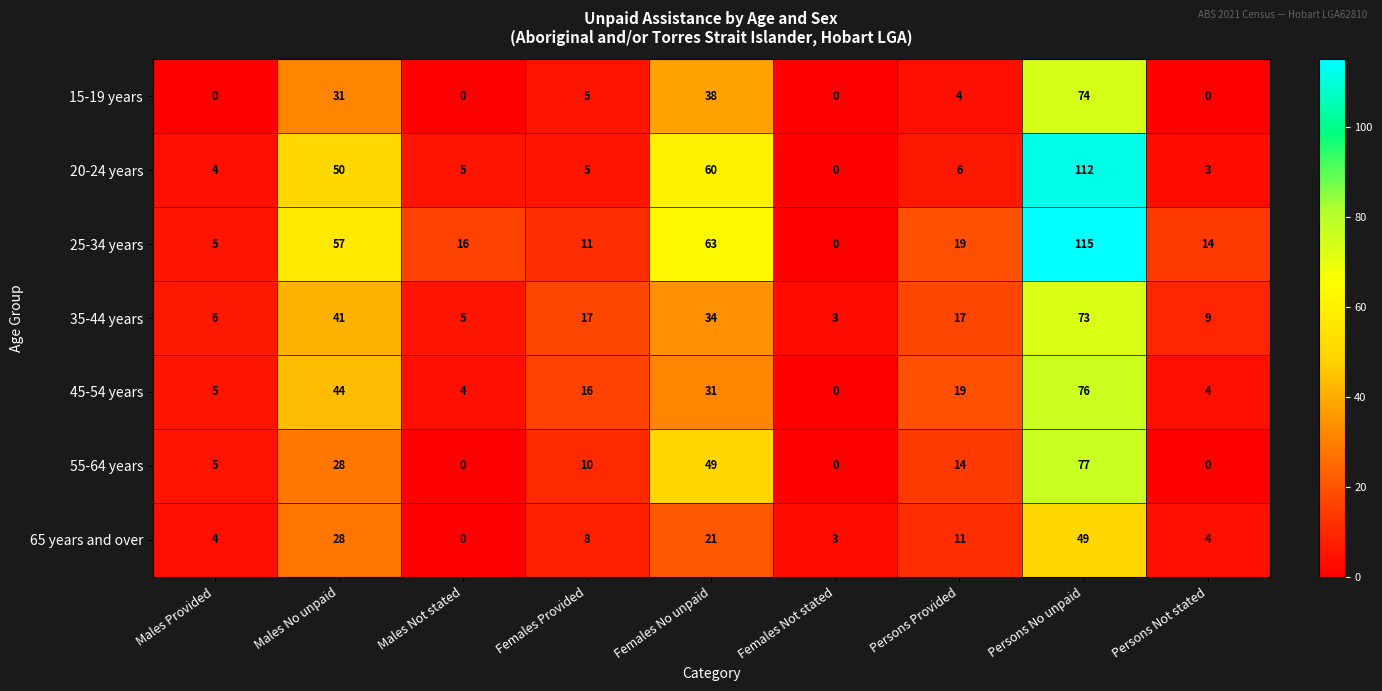

Between Males No unpaid and Females Not stated, which series saw the biggest shift?

25-34 years